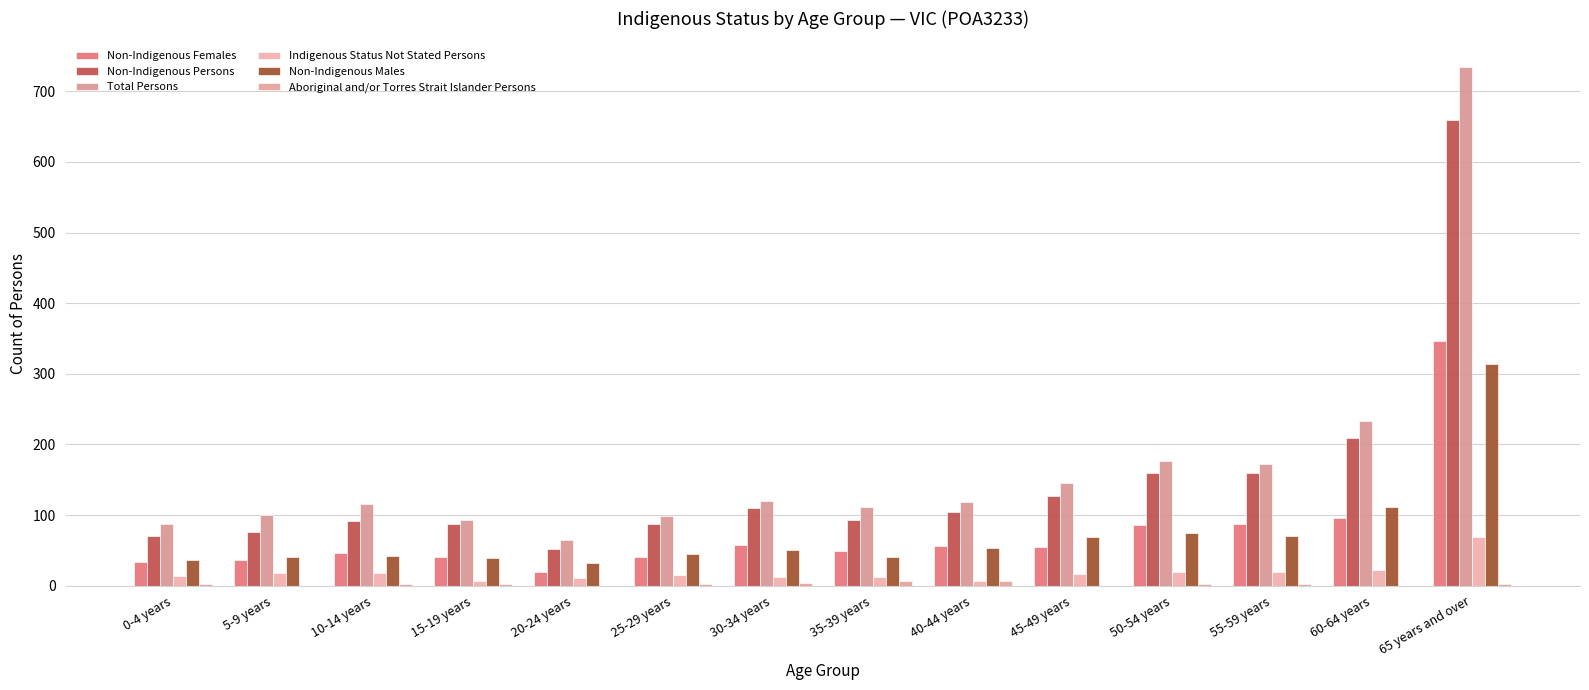

Between 20-24 years and 60-64 years, which is larger?

60-64 years